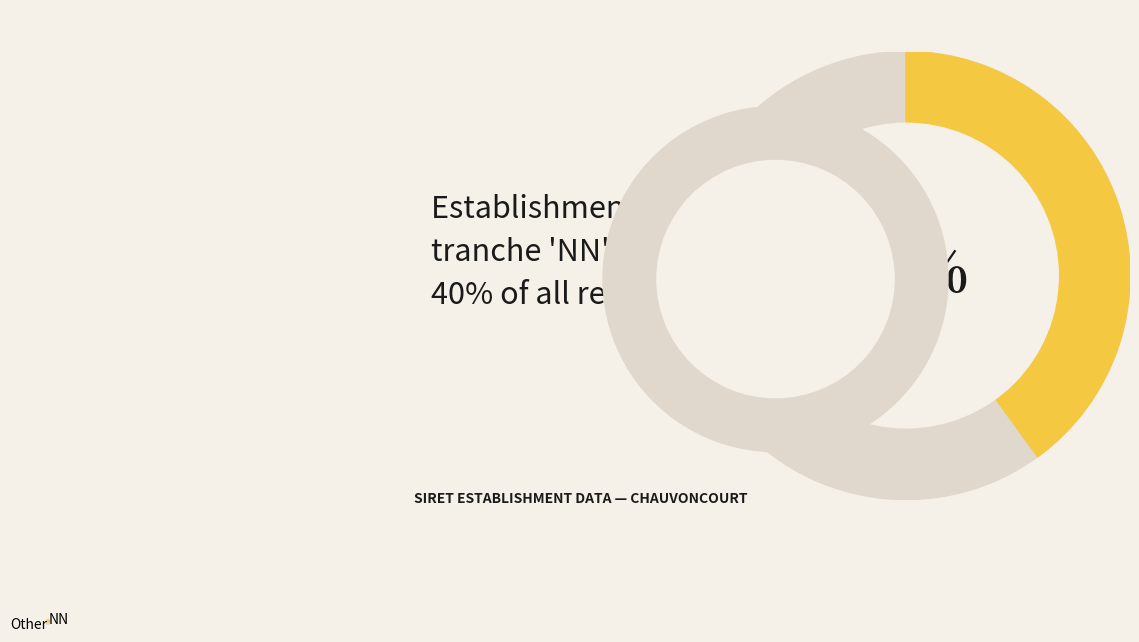

Is it true that 12 is 2% of the pie?

True